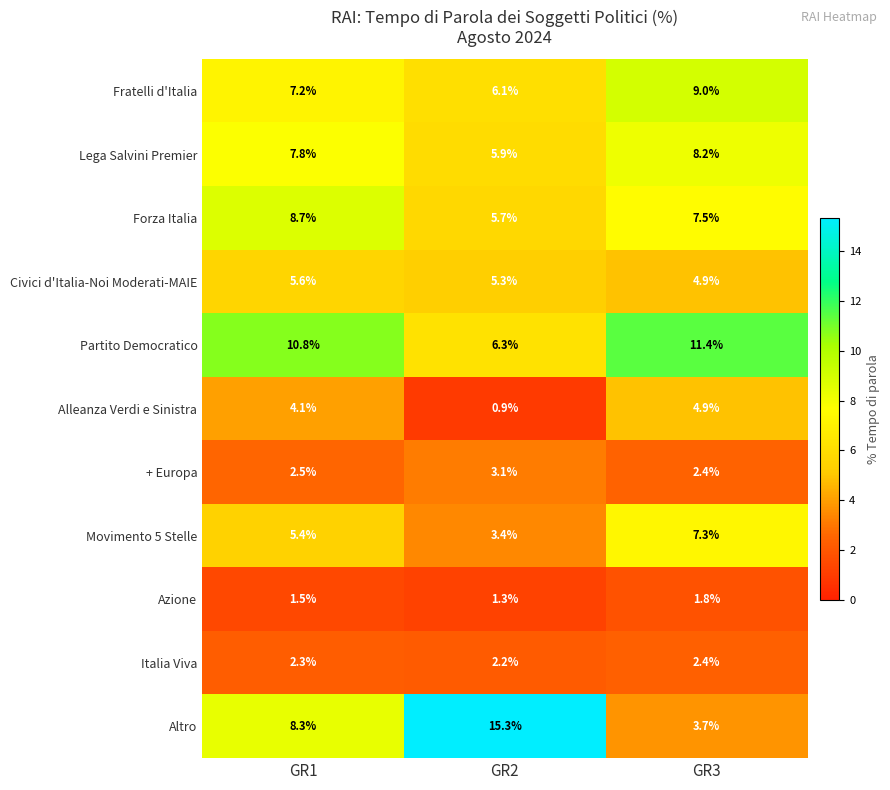

List the labels in order of Partito Democratico value, largest first.

GR3, GR1, GR2